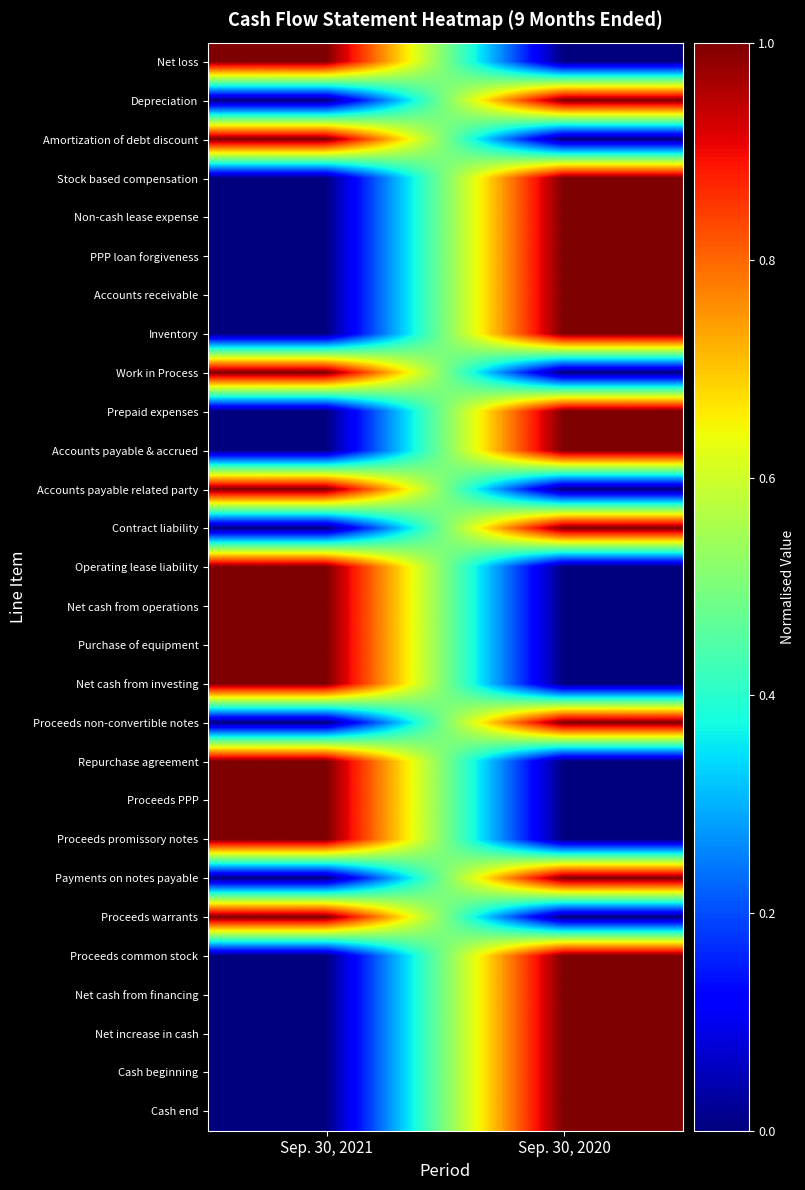

Reading left to right, list all the values displayed in this chart.

Net loss: Sep. 30, 2021=1	Sep. 30, 2020=0
Depreciation: Sep. 30, 2021=0	Sep. 30, 2020=1
Amortization of debt discount: Sep. 30, 2021=1	Sep. 30, 2020=0
Stock based compensation: Sep. 30, 2021=0	Sep. 30, 2020=1
Non-cash lease expense: Sep. 30, 2021=0	Sep. 30, 2020=1
PPP loan forgiveness: Sep. 30, 2021=0	Sep. 30, 2020=1
Accounts receivable: Sep. 30, 2021=0	Sep. 30, 2020=1
Inventory: Sep. 30, 2021=0	Sep. 30, 2020=1
Work in Process: Sep. 30, 2021=1	Sep. 30, 2020=0
Prepaid expenses: Sep. 30, 2021=0	Sep. 30, 2020=1
Accounts payable & accrued: Sep. 30, 2021=0	Sep. 30, 2020=1
Accounts payable related party: Sep. 30, 2021=1	Sep. 30, 2020=0
Contract liability: Sep. 30, 2021=0	Sep. 30, 2020=1
Operating lease liability: Sep. 30, 2021=1	Sep. 30, 2020=0
Net cash from operations: Sep. 30, 2021=1	Sep. 30, 2020=0
Purchase of equipment: Sep. 30, 2021=1	Sep. 30, 2020=0
Net cash from investing: Sep. 30, 2021=1	Sep. 30, 2020=0
Proceeds non-convertible notes: Sep. 30, 2021=0	Sep. 30, 2020=1
Repurchase agreement: Sep. 30, 2021=1	Sep. 30, 2020=0
Proceeds PPP: Sep. 30, 2021=1	Sep. 30, 2020=0
Proceeds promissory notes: Sep. 30, 2021=1	Sep. 30, 2020=0
Payments on notes payable: Sep. 30, 2021=0	Sep. 30, 2020=1
Proceeds warrants: Sep. 30, 2021=1	Sep. 30, 2020=0
Proceeds common stock: Sep. 30, 2021=0	Sep. 30, 2020=1
Net cash from financing: Sep. 30, 2021=0	Sep. 30, 2020=1
Net increase in cash: Sep. 30, 2021=0	Sep. 30, 2020=1
Cash beginning: Sep. 30, 2021=0	Sep. 30, 2020=1
Cash end: Sep. 30, 2021=0	Sep. 30, 2020=1